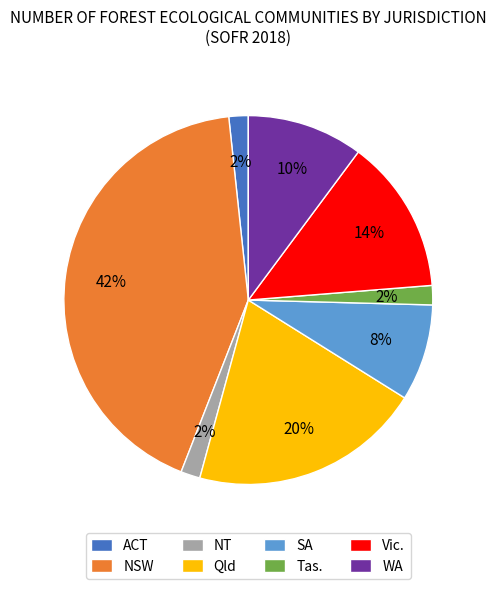

To the nearest percent, what percentage of the pie is ACT?

2%